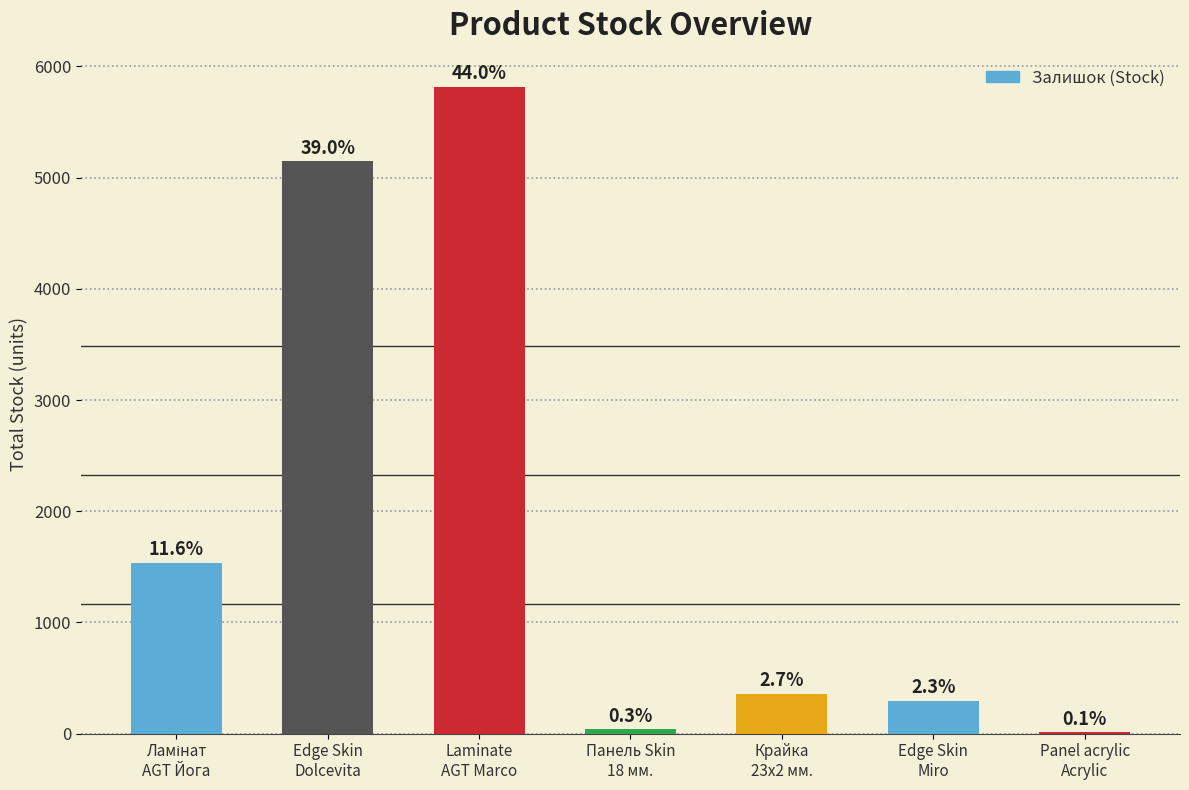

Are the bars horizontal?

No